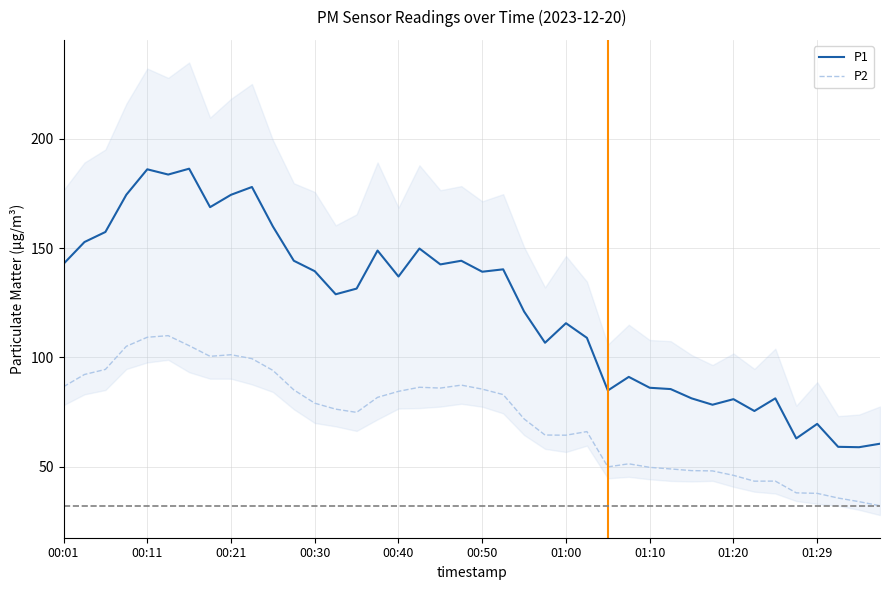

Where is P2 nearest to the value 70?

22